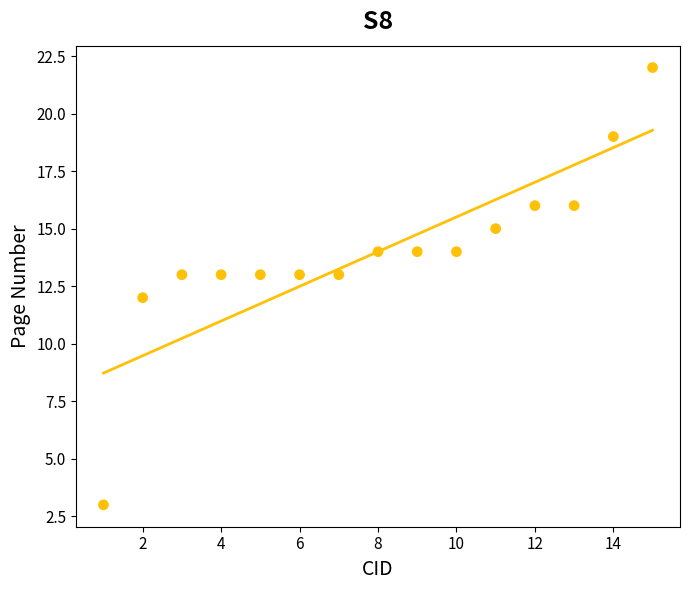

What is the range of X values (max minus min)?

14